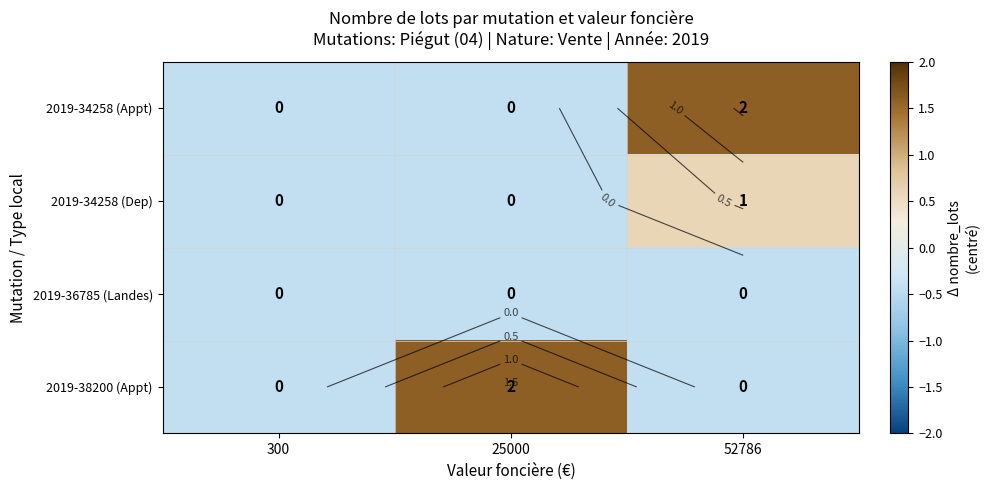

Rank the series at 52786 from highest to lowest value.

2019-34258 (Appt), 2019-34258 (Dep), 2019-36785 (Landes), 2019-38200 (Appt)